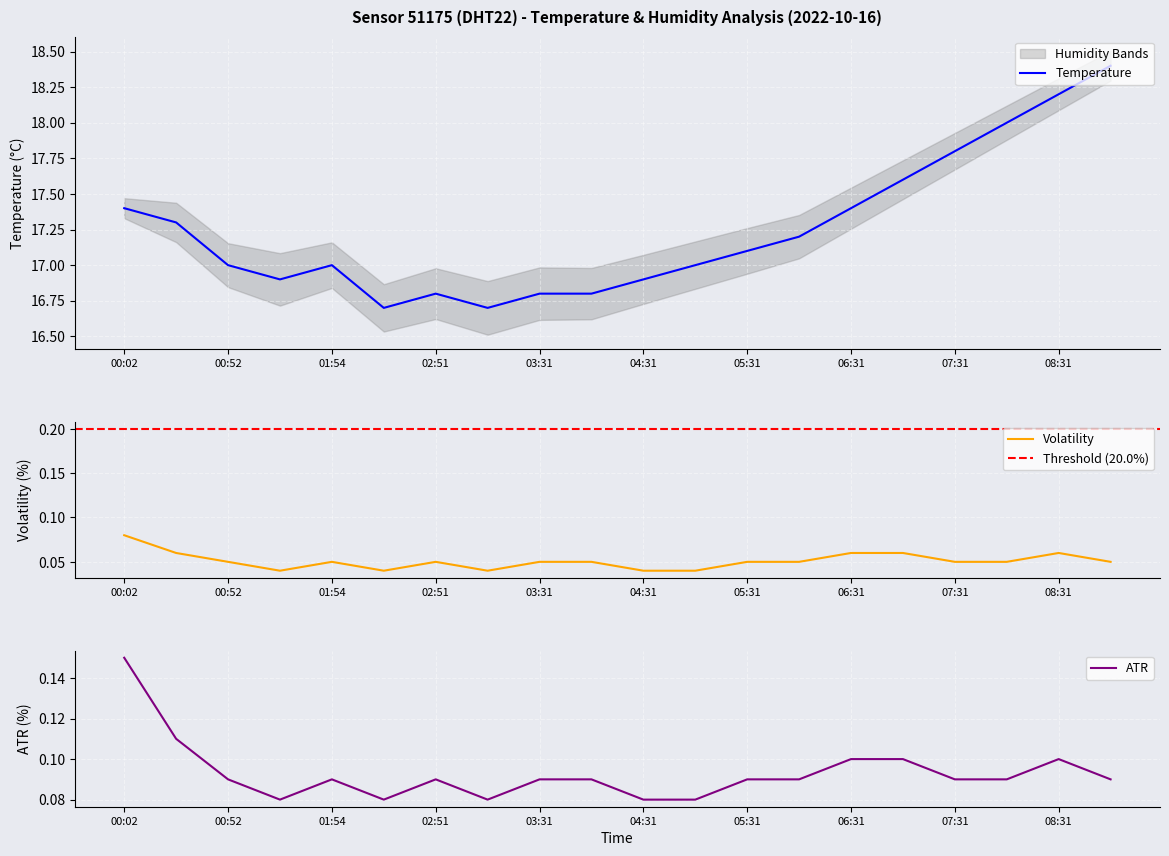

How many categories are shown in the chart?

20